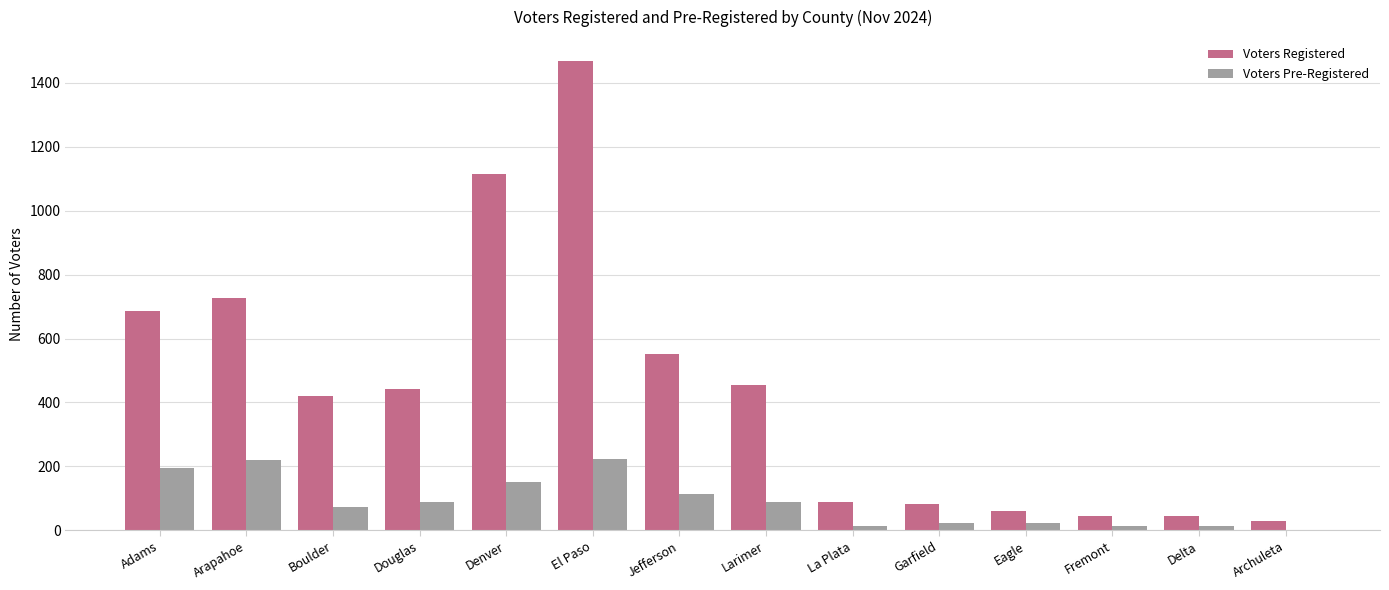

How many distinct data groups are displayed?

2